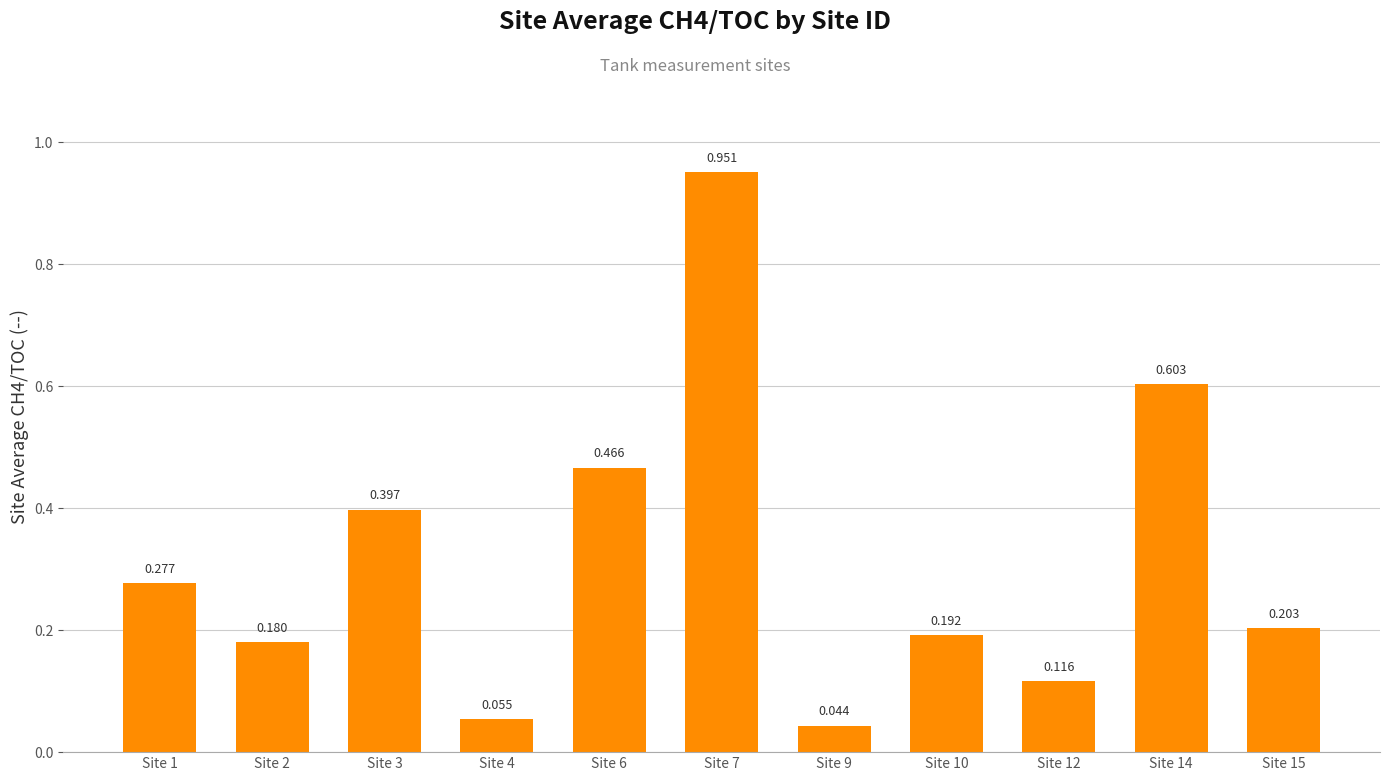

What is the sum of the values at Site 3 and Site 1?

0.7